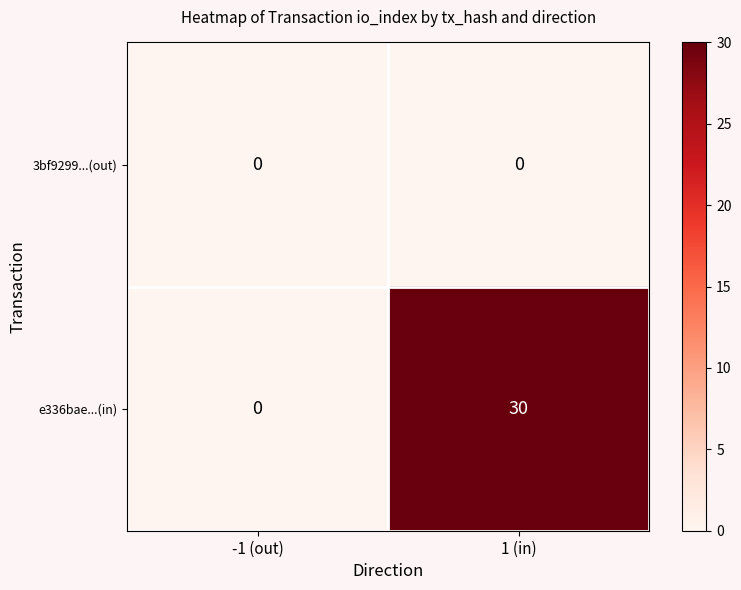

Reading left to right, transcribe all the data shown in this chart.

3bf9299...(out): -1 (out)=0	1 (in)=0
e336bae...(in): -1 (out)=0	1 (in)=30